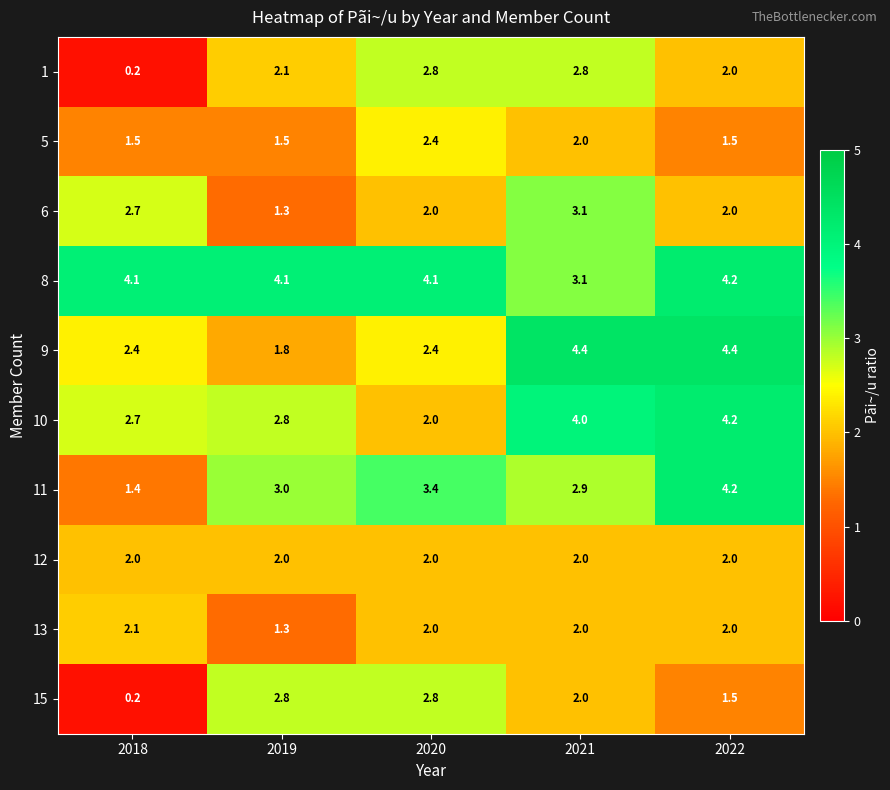

What is the sum of all 5 values?

8.9